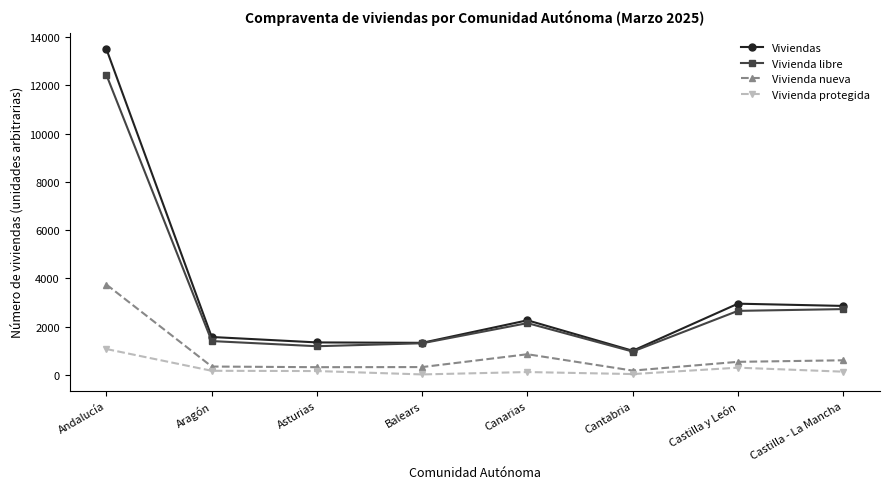

Rank the series by their maximum value, from highest to lowest.

Viviendas, Vivienda libre, Vivienda nueva, Vivienda protegida